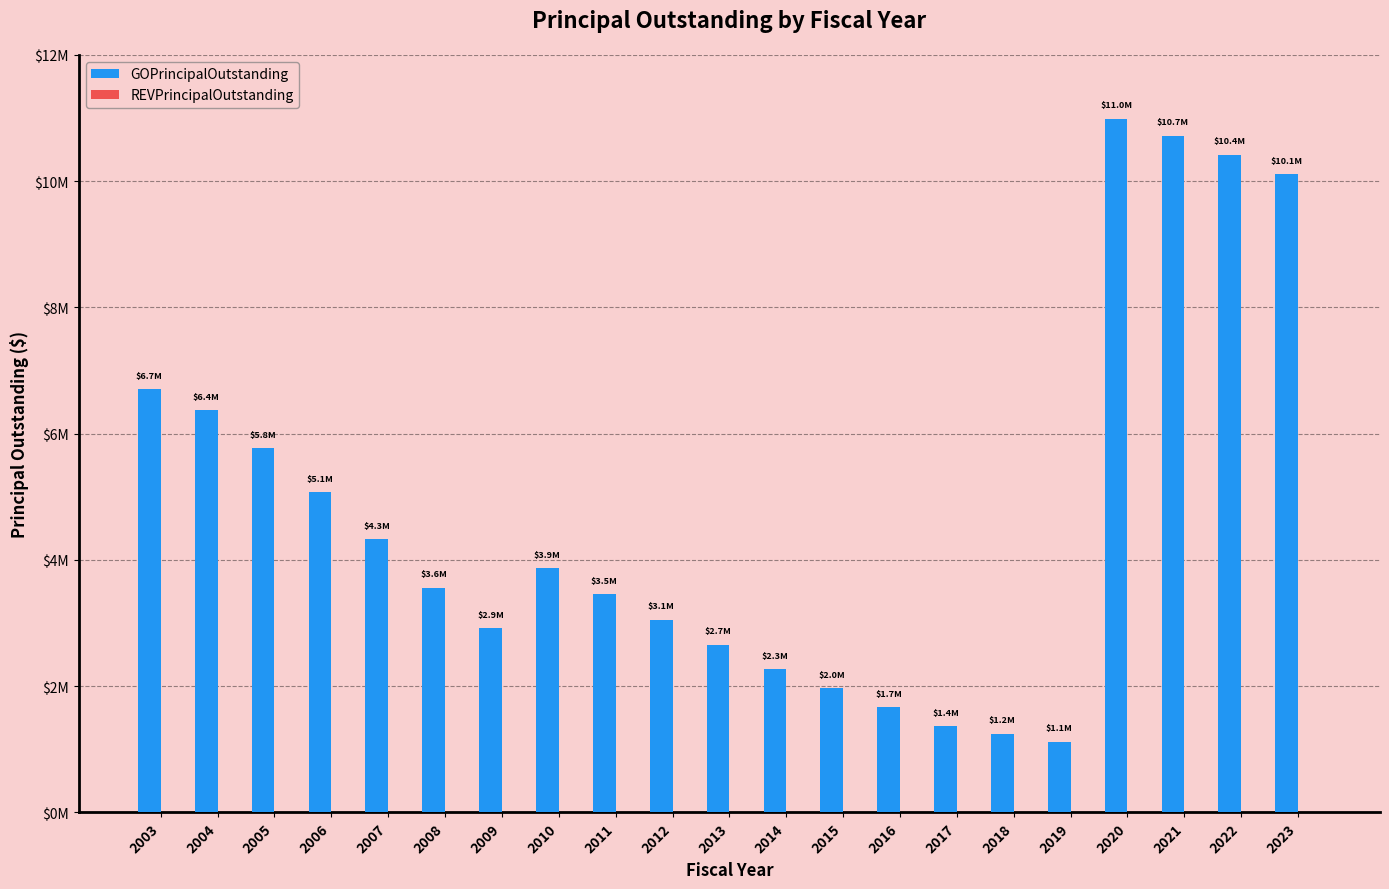

Does the chart contain any negative values?

No